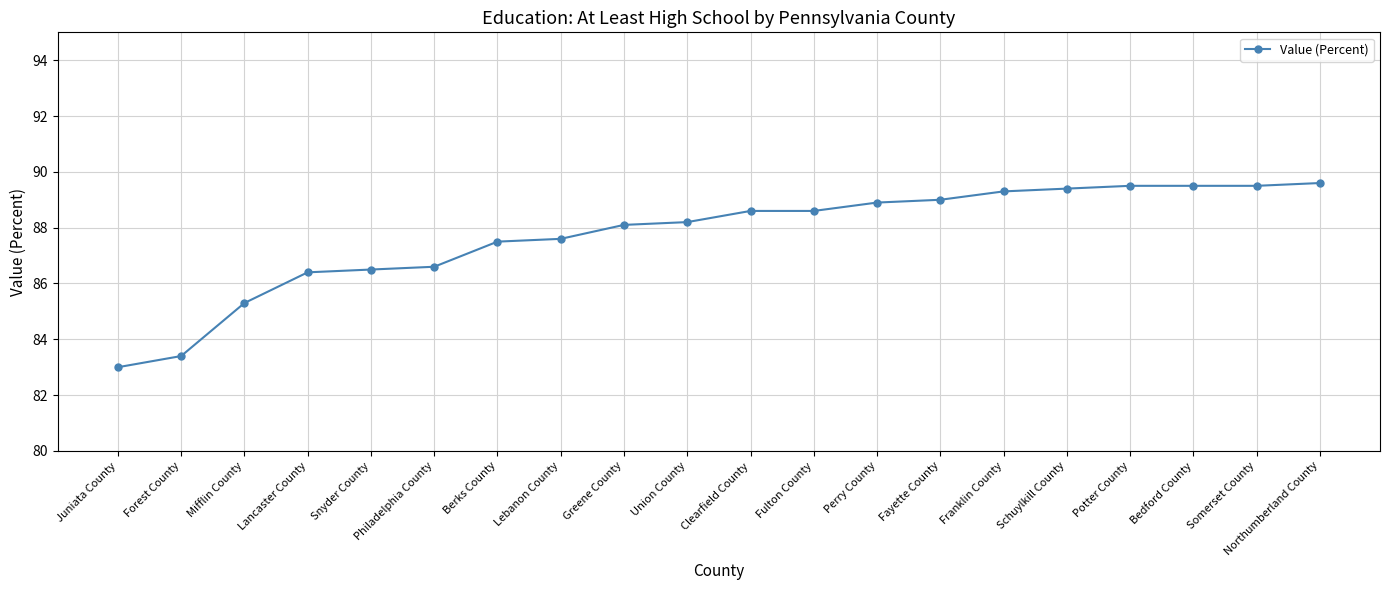

What is the sum of all values?

1754.5